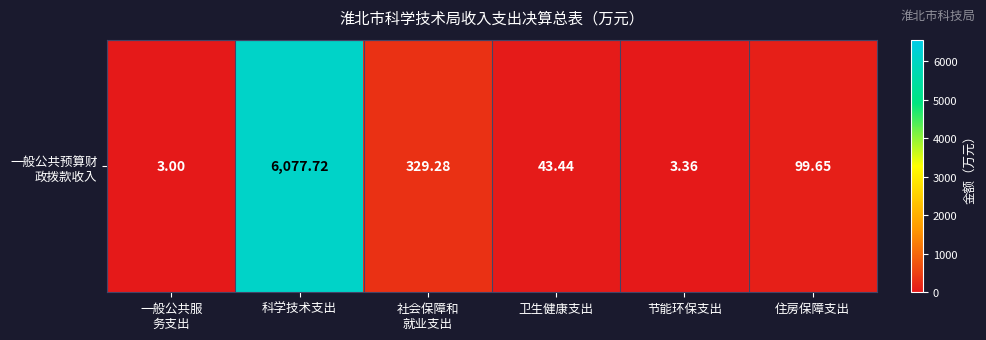

Reading right to left, extract all data points from this chart.

99.7	3.4	43.4	329.3	6077.7	3.0